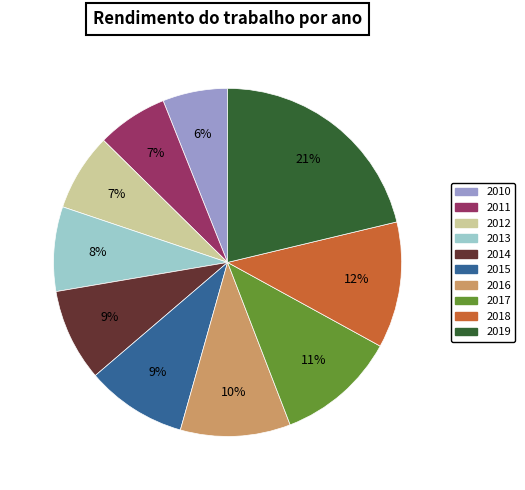

Which has a higher value, 2019 or 2018?

2019